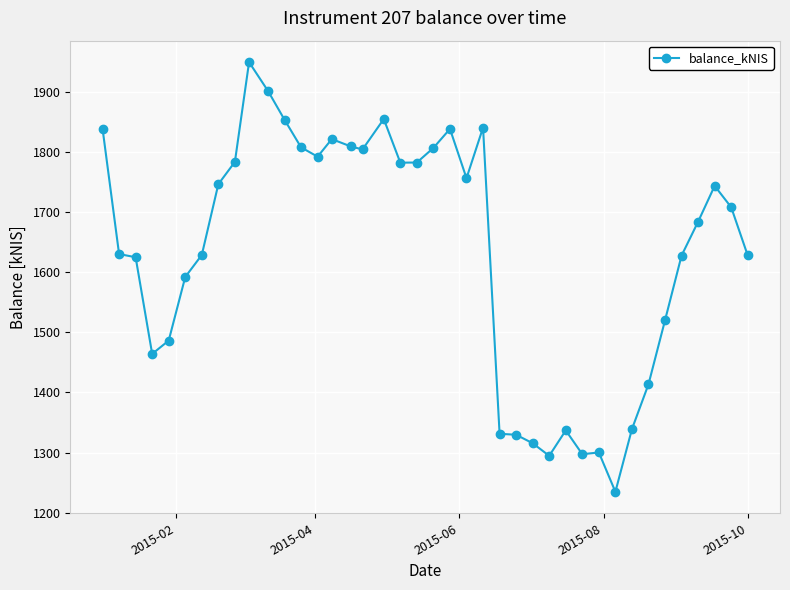

What is the smallest value displayed?

1234.9